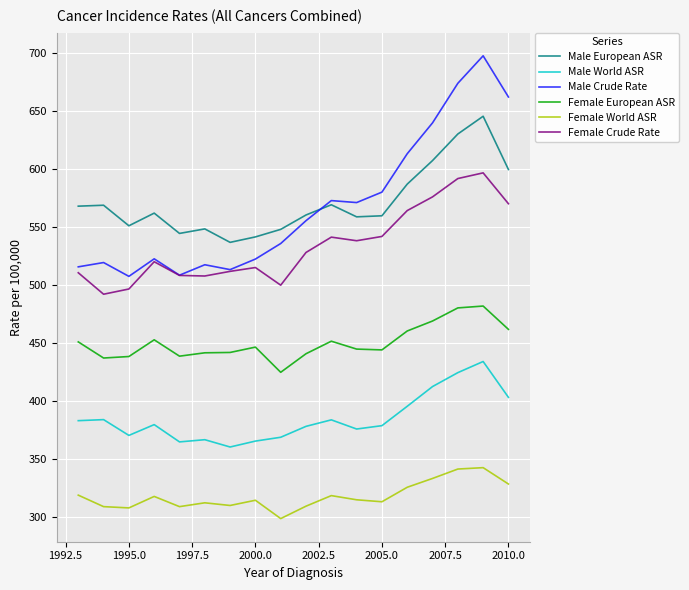

Which series has the largest range (max minus min)?

Male Crude Rate